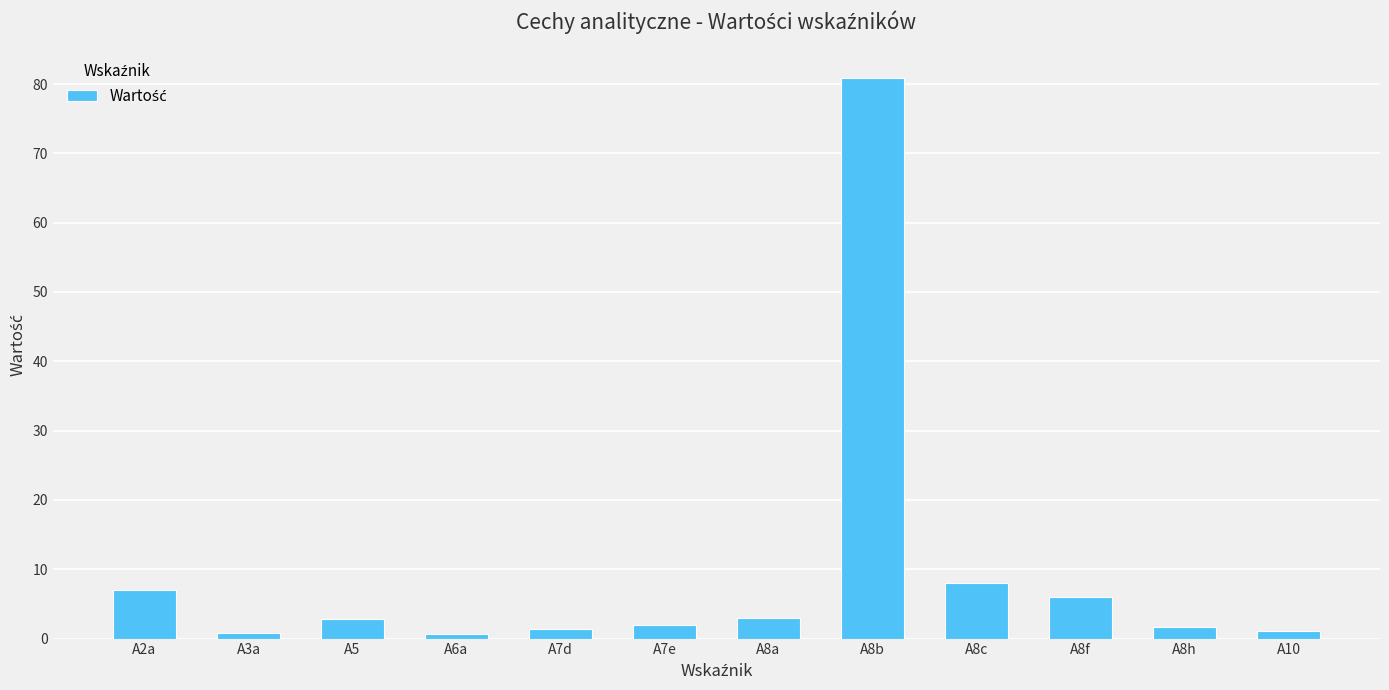

What position from the right is A8b?

5